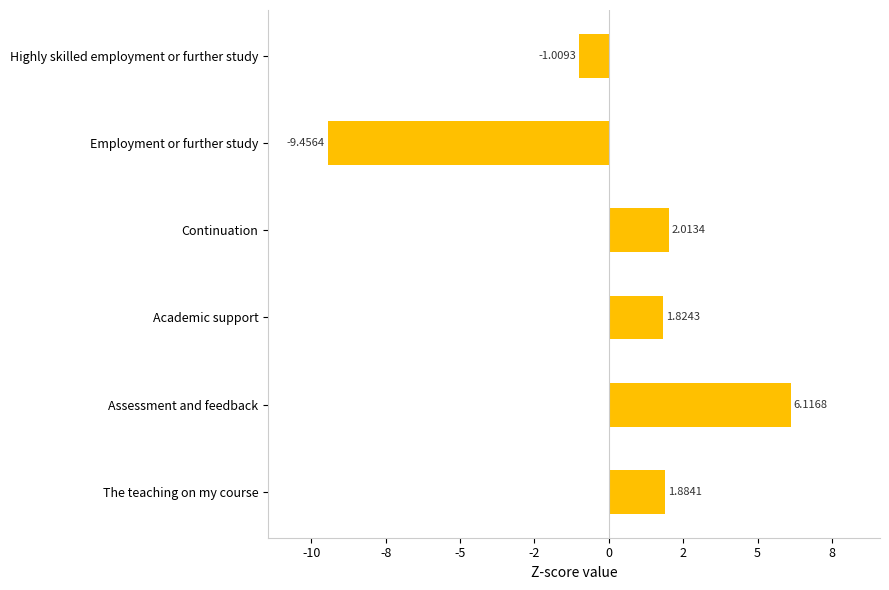

Does the chart contain any negative values?

Yes